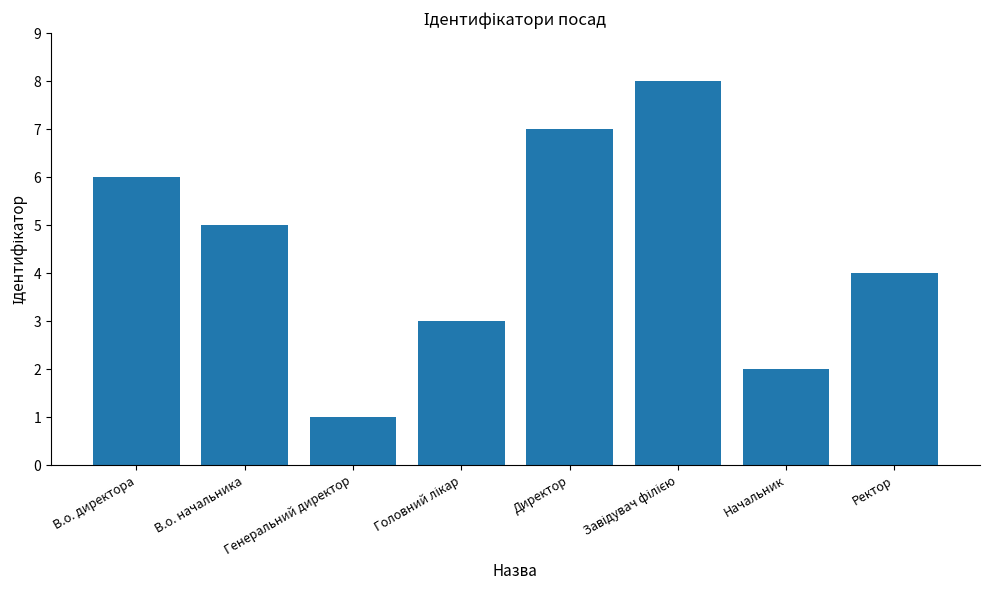

How many series are shown in this chart?

1